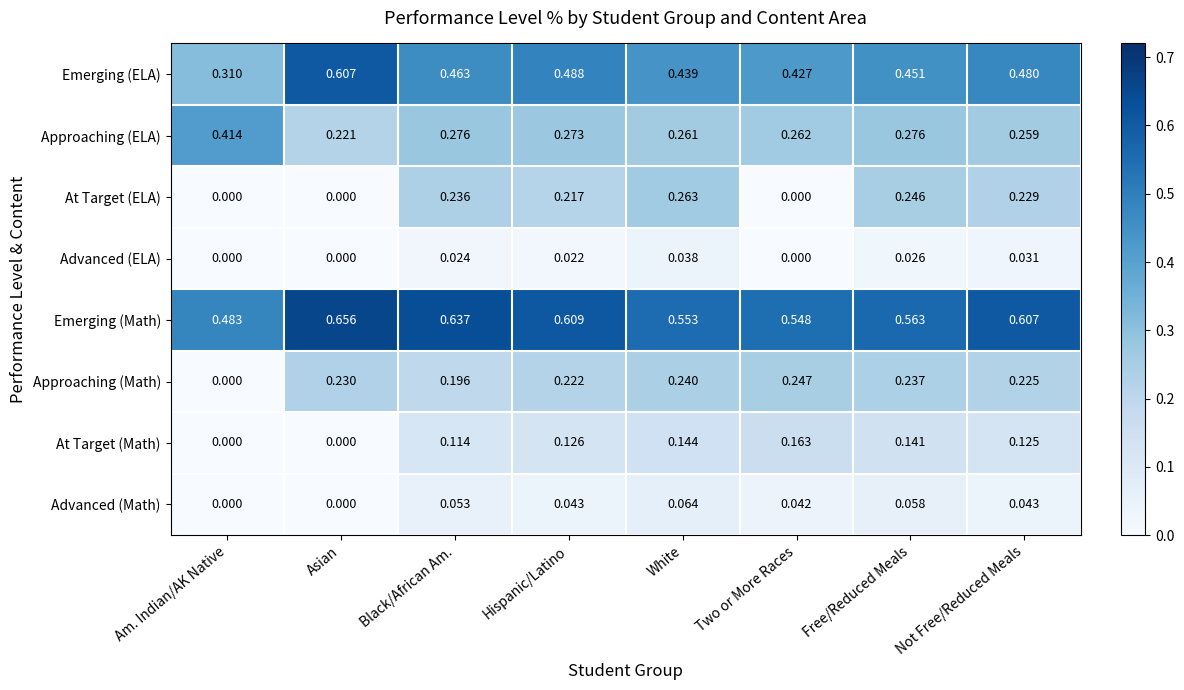

Which series has the largest total across all categories?

Emerging (Math)